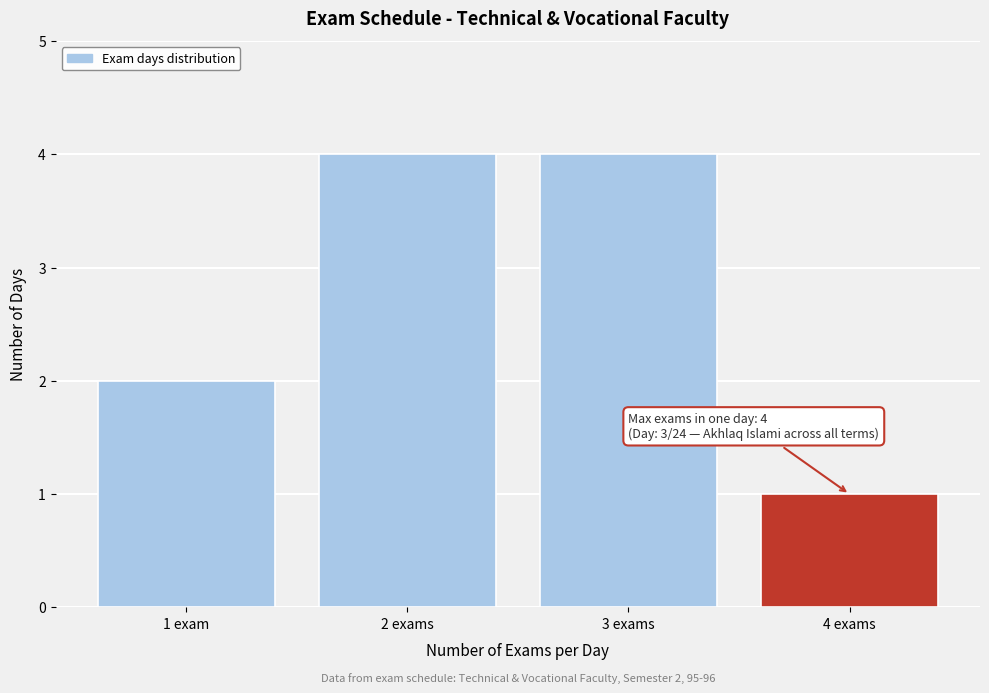

Reading left to right, list all the values displayed in this chart.

2	4	4	1